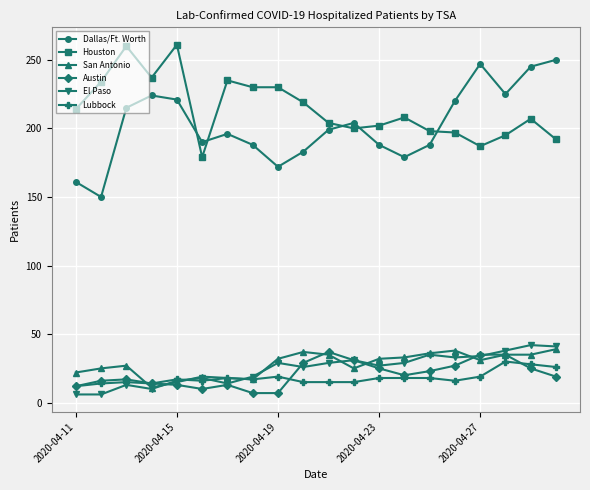

Count the number of data series in this chart.

6